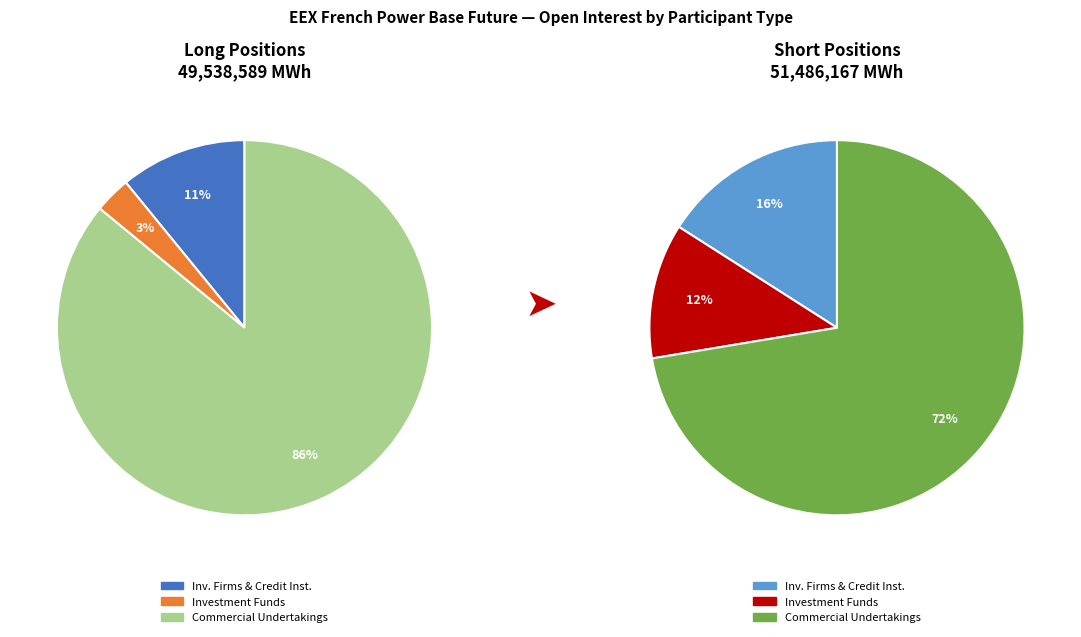

What percentage is the Investment Firms or credit institutions slice, to the nearest percent?

16%